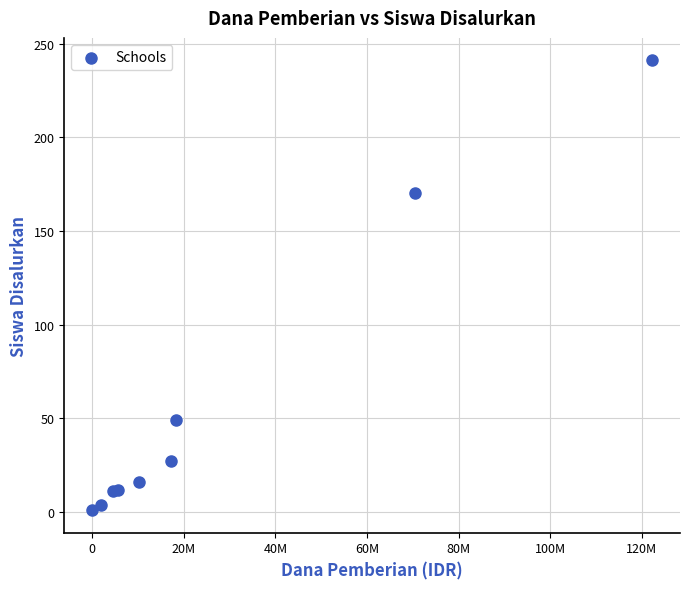

What Y value in the scatter plot is closest to 121?

170